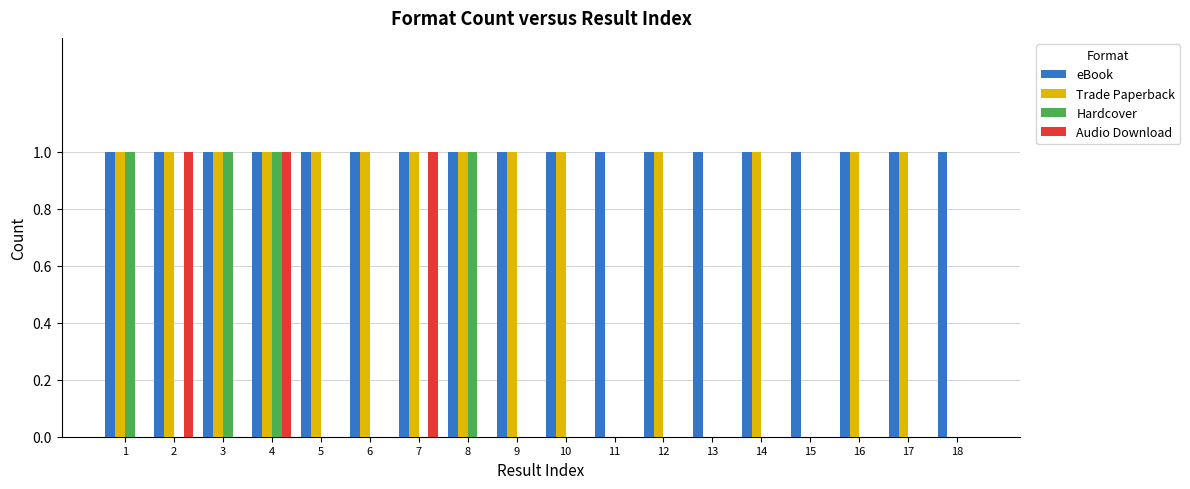

Reading right to left, transcribe all the data shown in this chart.

eBook: 18=1	17=1	16=1	15=1	14=1	13=1	12=1	11=1	10=1	9=1	8=1	7=1	6=1	5=1	4=1	3=1	2=1	1=1
Trade Paperback: 18=0	17=1	16=1	15=0	14=1	13=0	12=1	11=0	10=1	9=1	8=1	7=1	6=1	5=1	4=1	3=1	2=1	1=1
Hardcover: 18=0	17=0	16=0	15=0	14=0	13=0	12=0	11=0	10=0	9=0	8=1	7=0	6=0	5=0	4=1	3=1	2=0	1=1
Audio Download: 18=0	17=0	16=0	15=0	14=0	13=0	12=0	11=0	10=0	9=0	8=0	7=1	6=0	5=0	4=1	3=0	2=1	1=0